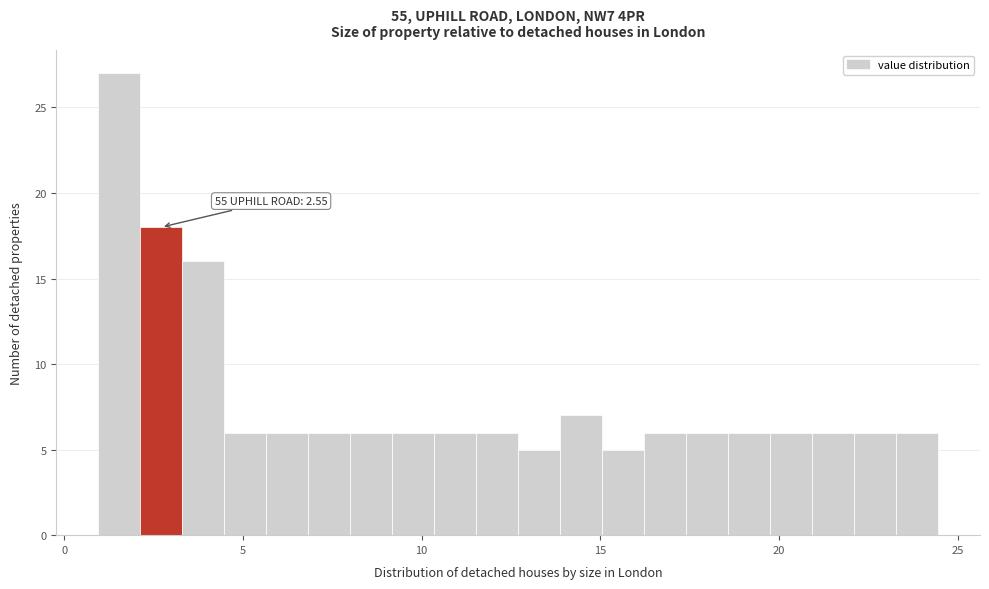

Around what value on the x-axis is the tallest bar? Give the approximate position of its centre, as read against the axis.

1.5